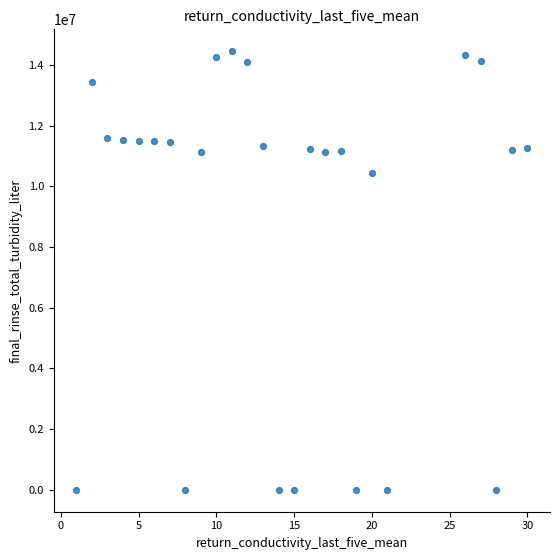

What Y value in the scatter plot is closest to 7225000?

10440000